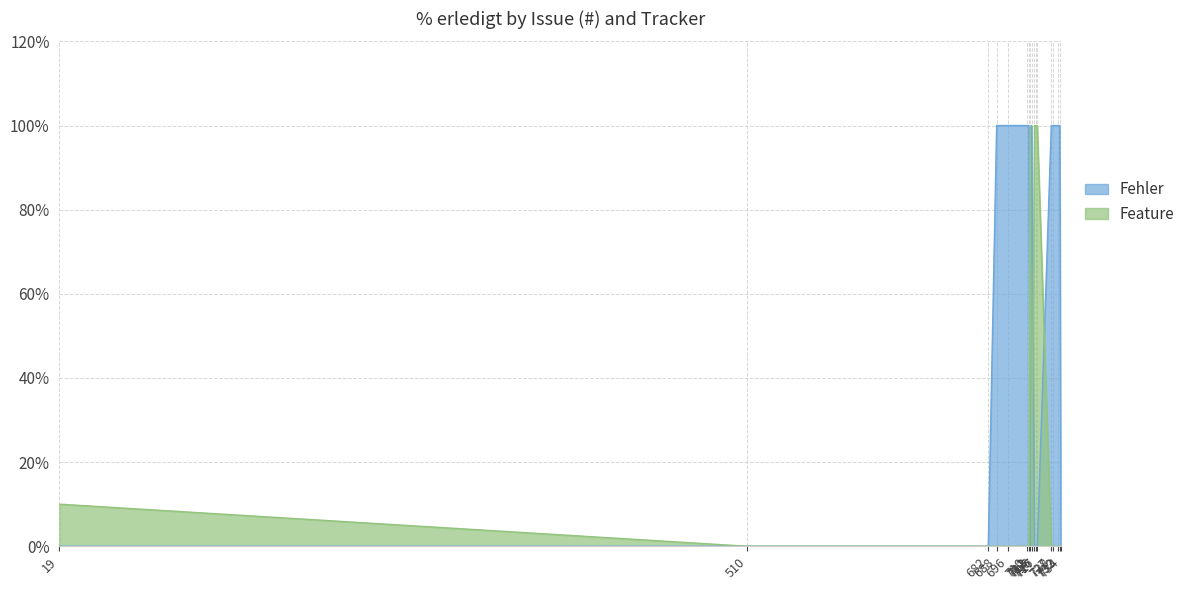

Count the Feature values in the range 0 to 10.

13